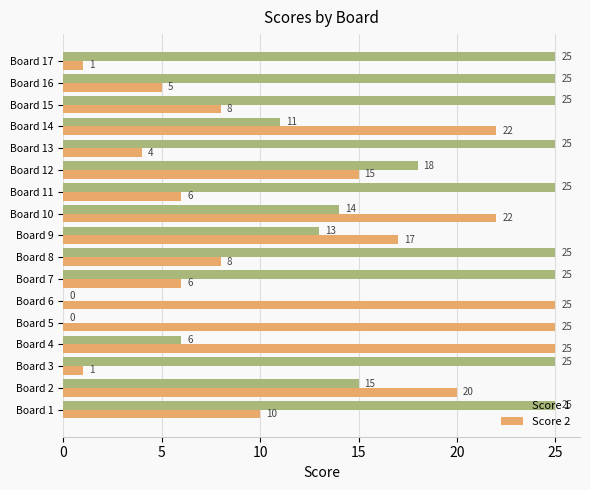

Which series changed the most between Board 4 and Board 9?

Score 2